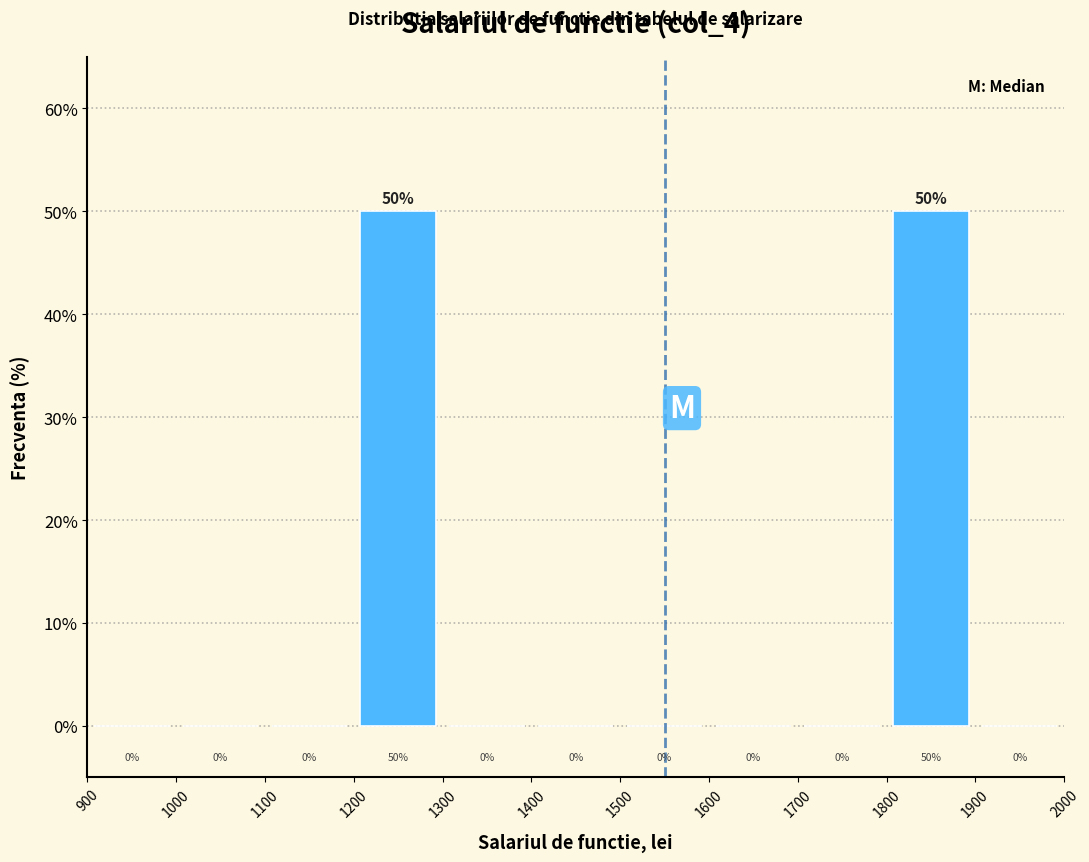

Reading left to right, transcribe this chart: for each bar, give the range it covers on the x-axis and its height.

900 to 1000: 0
1000 to 1100: 0
1100 to 1200: 0
1200 to 1300: 50
1300 to 1400: 0
1400 to 1500: 0
1500 to 1600: 0
1600 to 1700: 0
1700 to 1800: 0
1800 to 1900: 50
1900 to 2000: 0